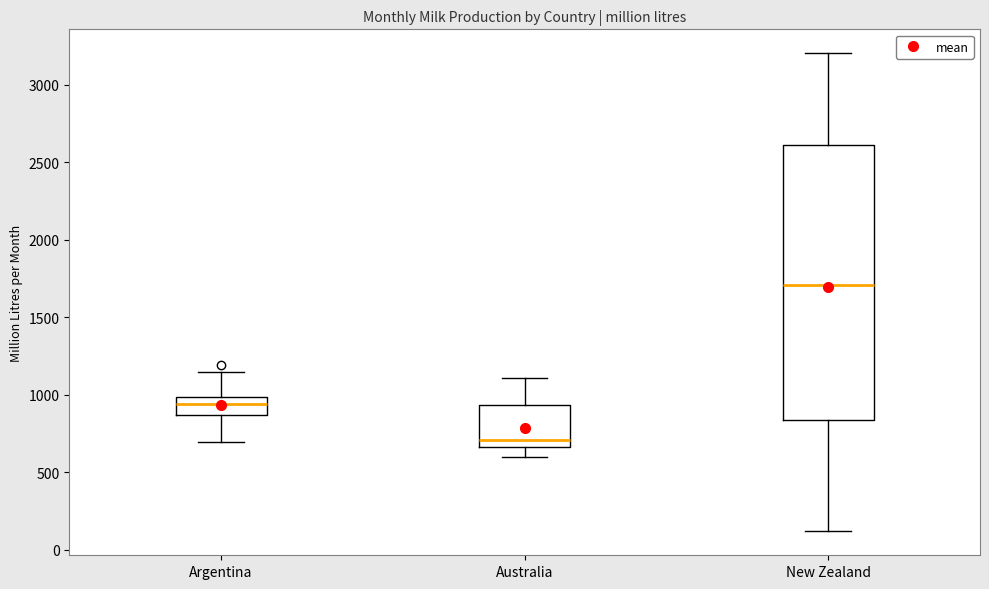

Reading left to right, read every box against the y-axis: the position of its median line, the range the box covers, and the ends of its whiskers. The values are not printed on the chart, so give them approximately, as read against the axis.

Argentina: median 950, box 850 to 1000, whiskers 700 to 1150
Australia: median 700, box 650 to 950, whiskers 600 to 1100
New Zealand: median 1700, box 850 to 2600, whiskers 100 to 3200